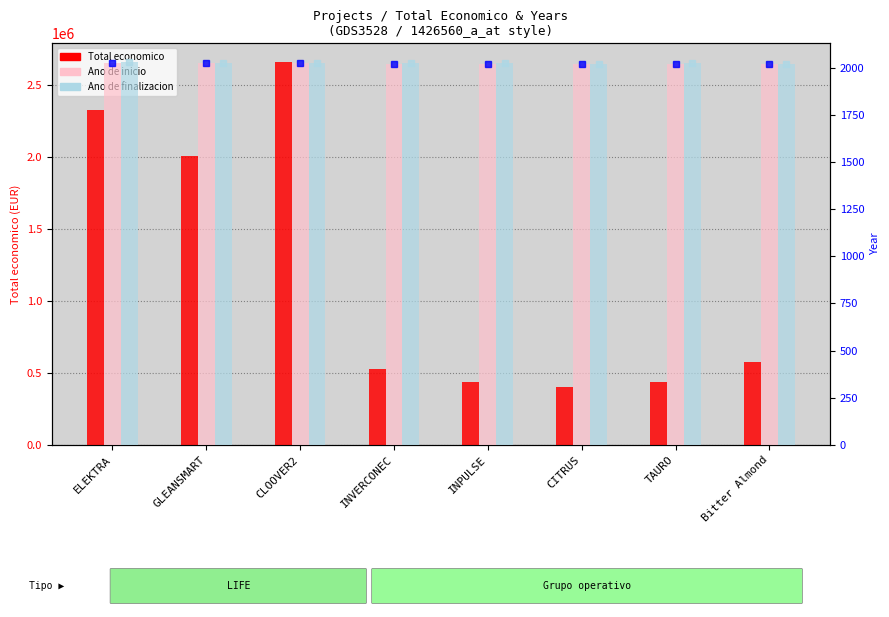

Count the Ano de inicio values in the range 2020 to 2023.

6